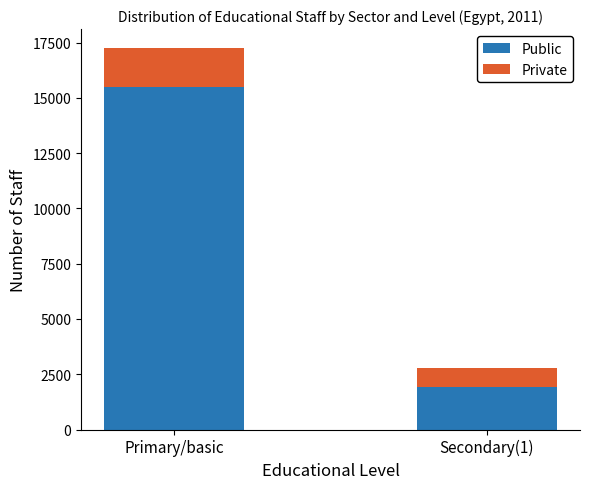

At which category is the sum across all series the highest?

Primary/basic